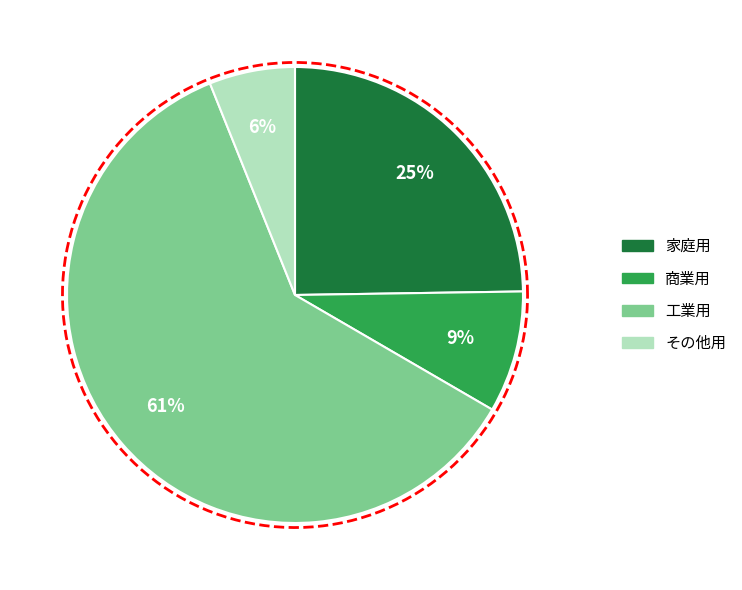

To the nearest percent, what portion does 工業用 represent?

61%